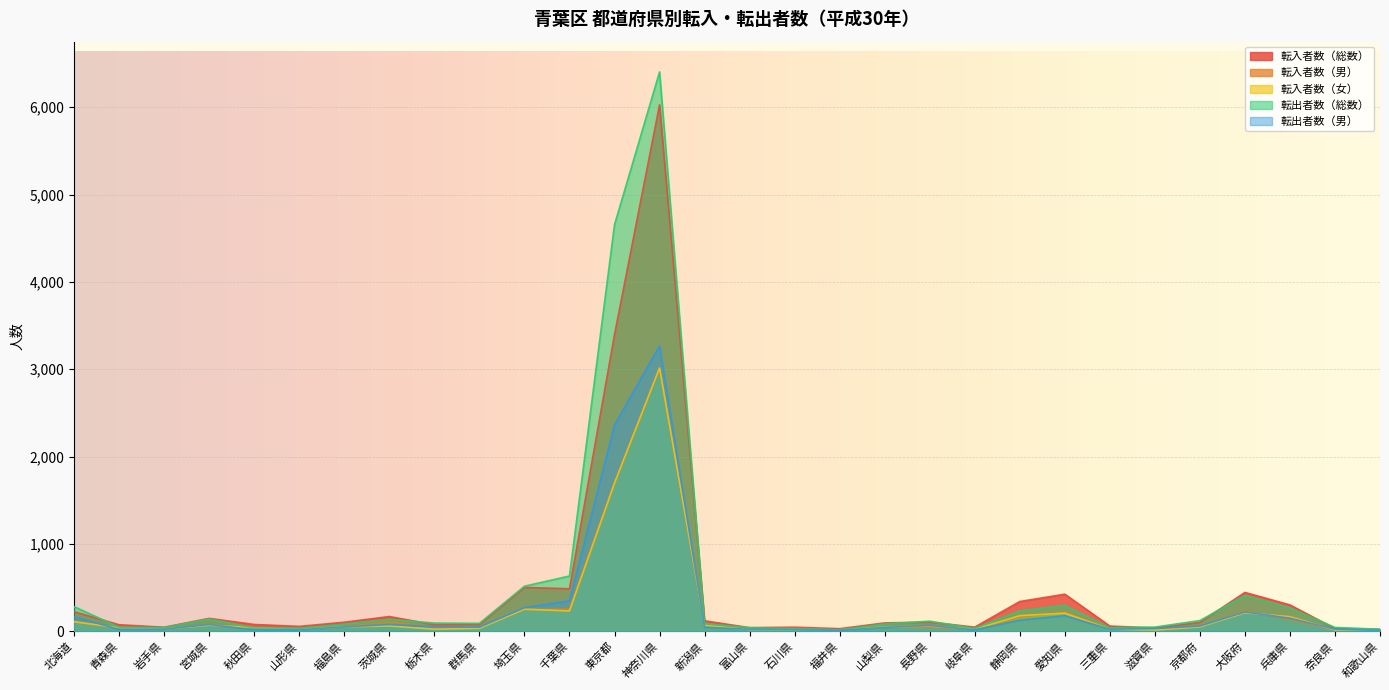

Which series ends up on top after the final intersection of 転入者数（女） and 転入者数（男）?

転入者数（女）